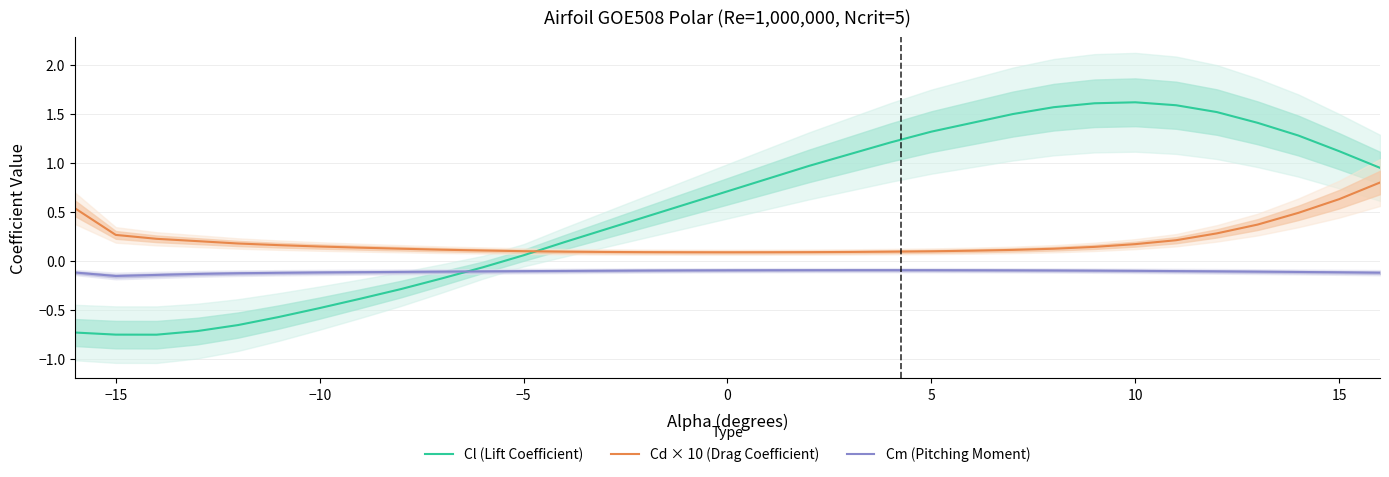

How many lines are shown in the chart?

3